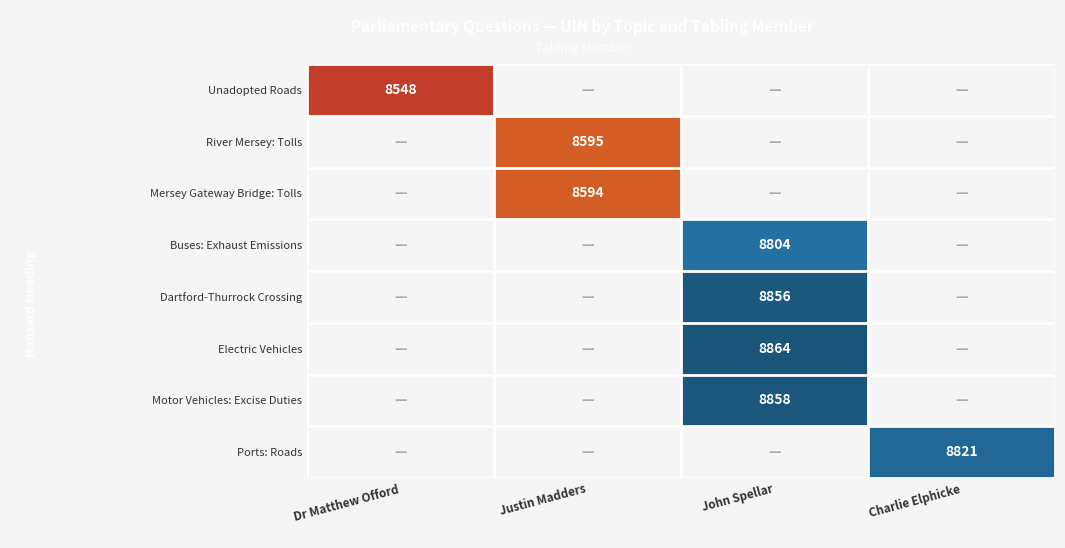

What is the minimum value shown in the chart?

8548.0